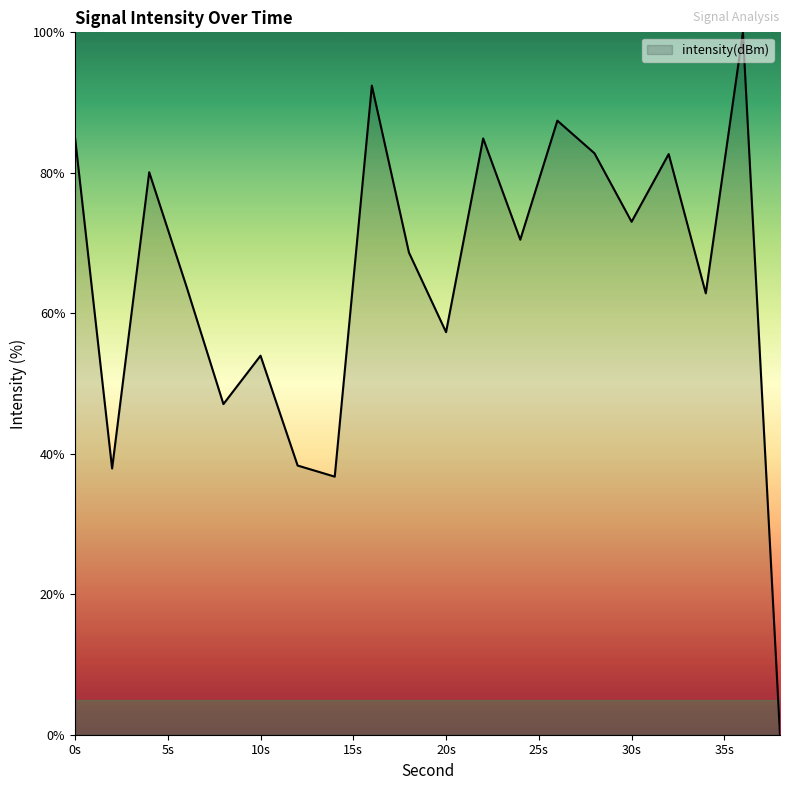

Reading left to right, list all the values displayed in this chart.

85.0	37.9	80.1	63.9	47.1	54.0	38.3	36.7	92.4	68.6	57.3	84.9	70.5	87.4	82.8	73.0	82.7	62.8	100.0	0.0